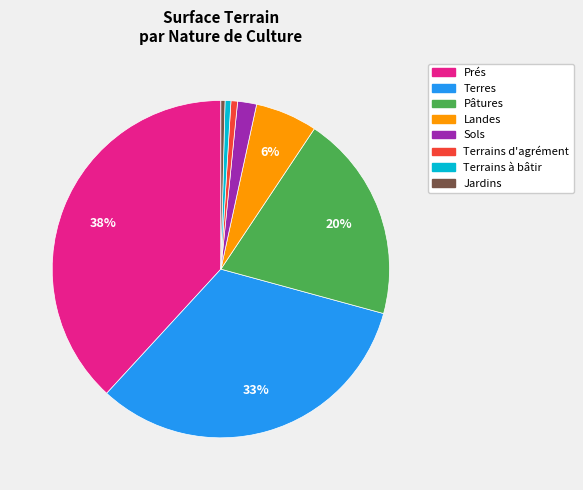

The Terrains d'agrément slice represents 10% of the pie. True or false?

False